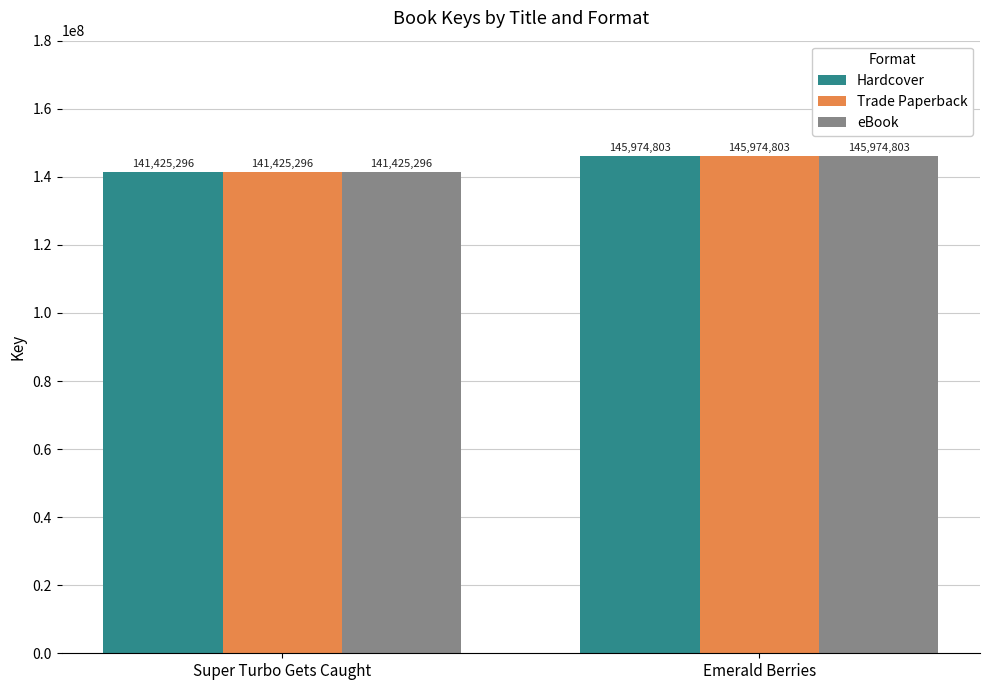

What is the difference between the maximum and minimum values in the Hardcover series?

4549507